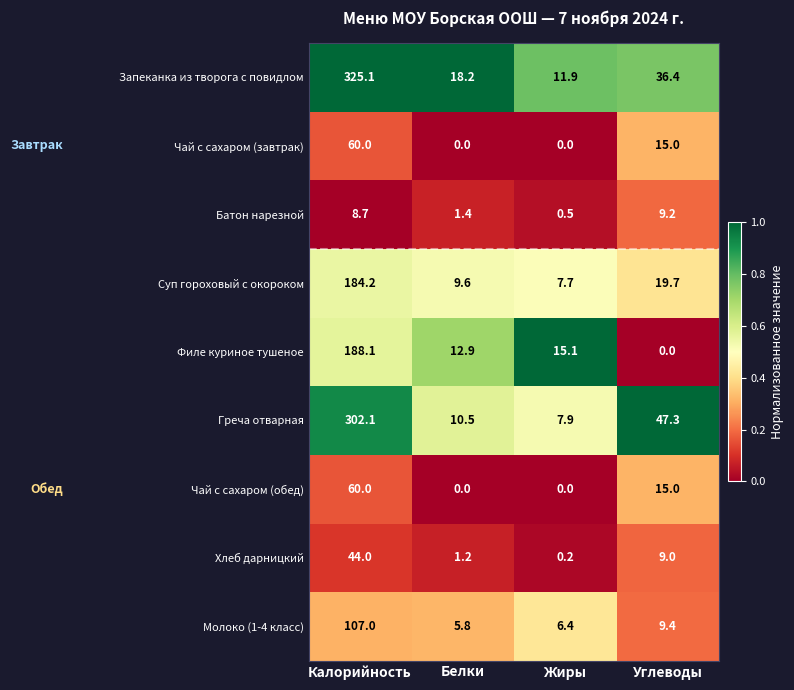

How many values in Чай с сахаром (обед) are above zero?

2